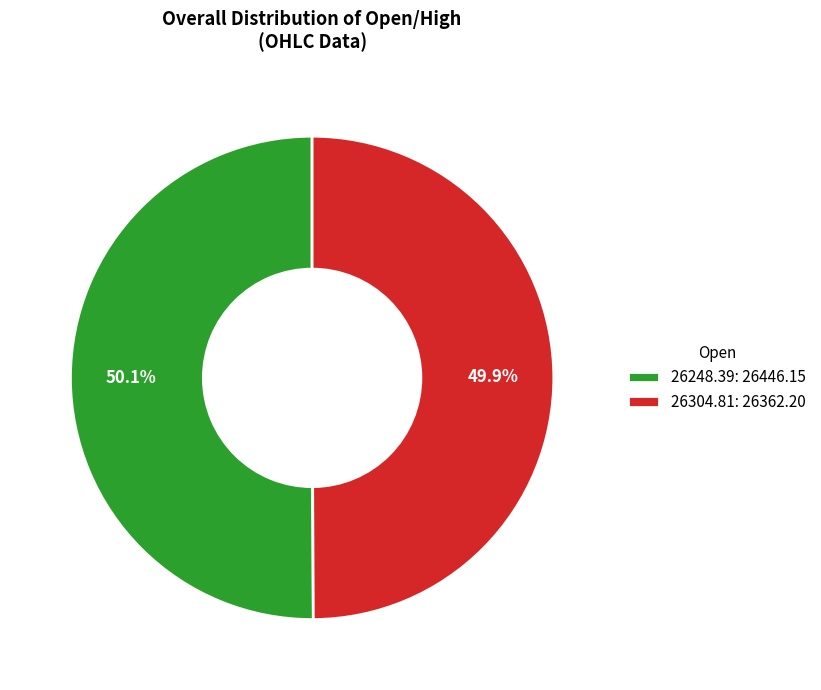

What percentage is the 26248.39 slice, to the nearest percent?

50%